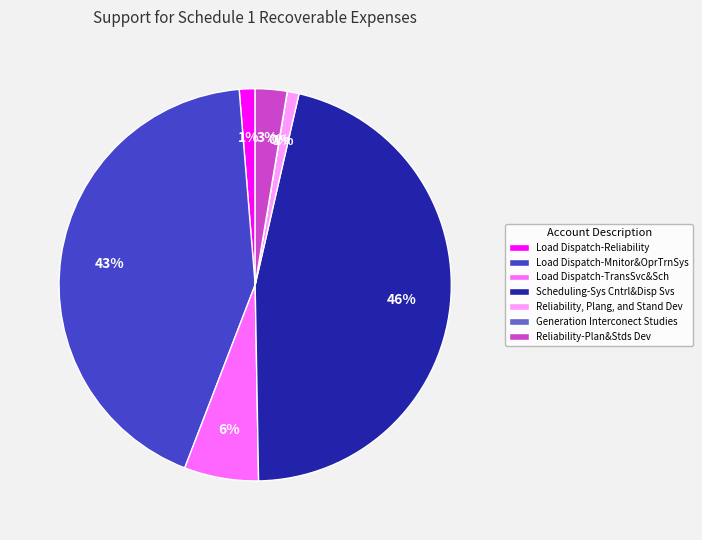

Which category has the biggest portion of the pie?

Scheduling-Sys Cntrl&Disp Svs